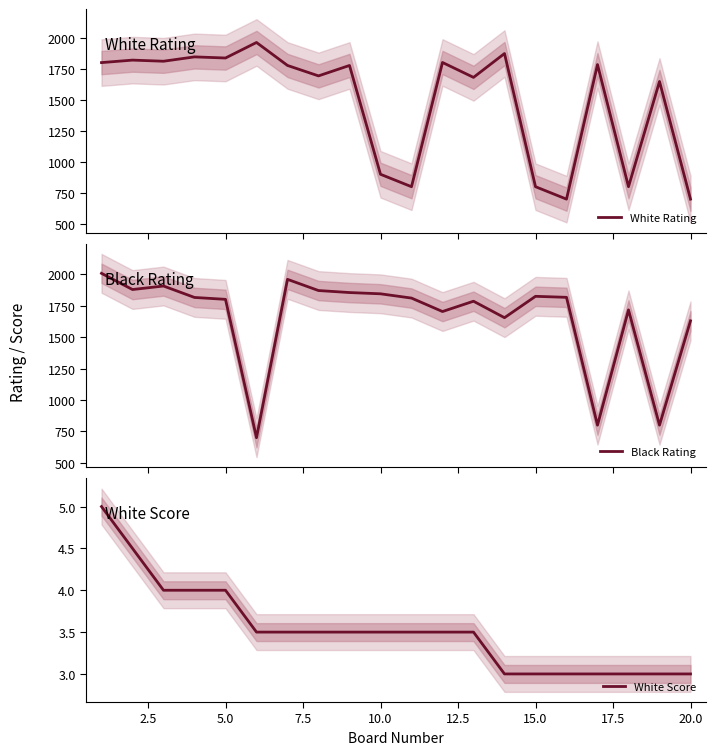

How many values in the White Score series exceed 3?

13